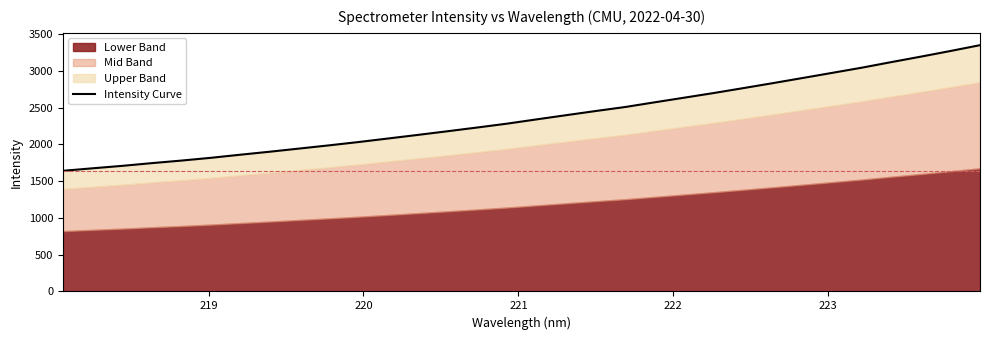

True or false: there are more than 0 points higher than both neighbors.

False